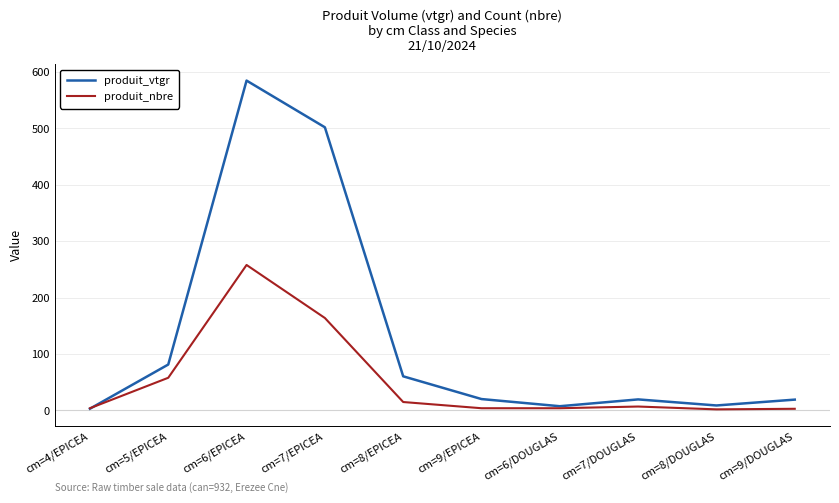

At which label does produit_vtgr first exceed 20?

cm=5/EPICEA